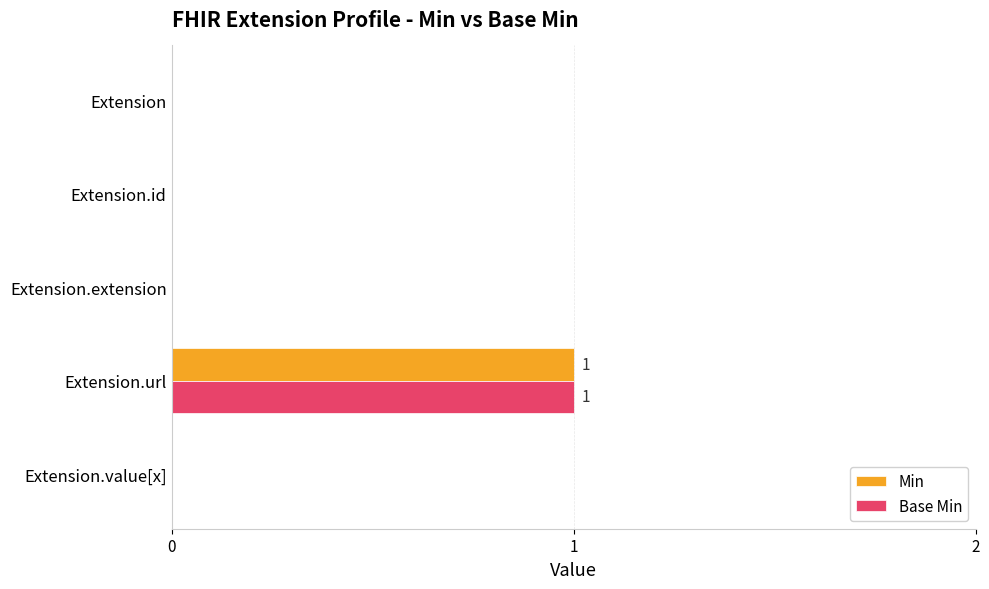

Is the value of Min at Extension.value[x] greater than the value of Base Min at Extension.url?

No